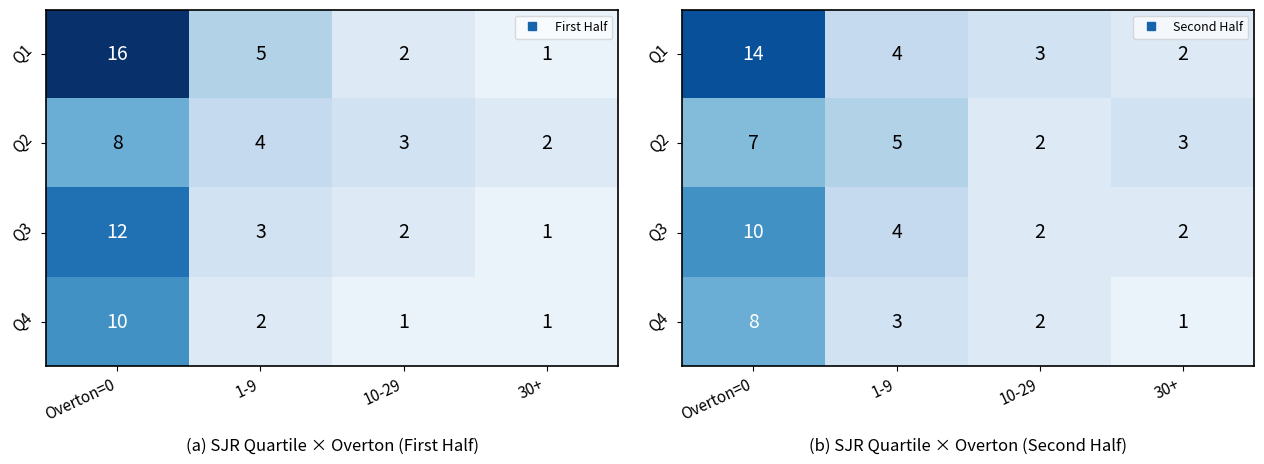

At which label does Q4 reach its minimum?

30+